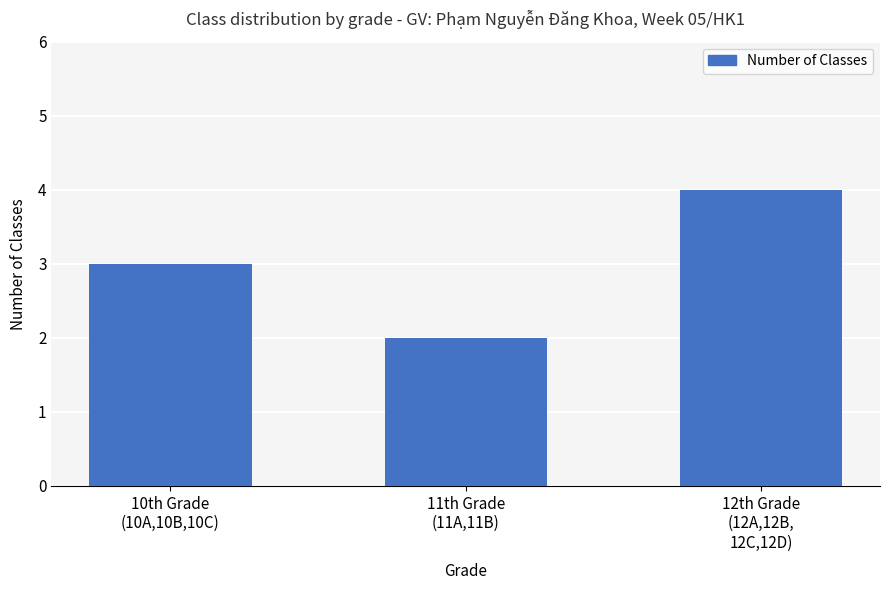

Rank the categories by value from highest to lowest.

12th Grade
(12A,12B,
12C,12D), 10th Grade
(10A,10B,10C), 11th Grade
(11A,11B)